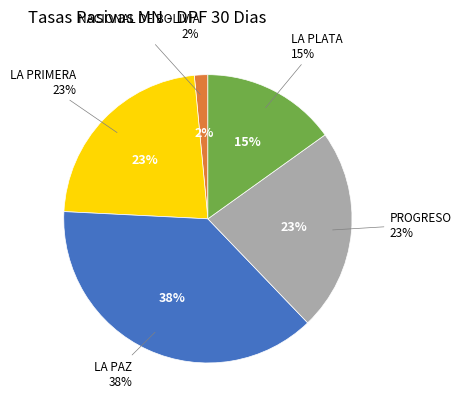

Is UNION the majority of the pie?

No